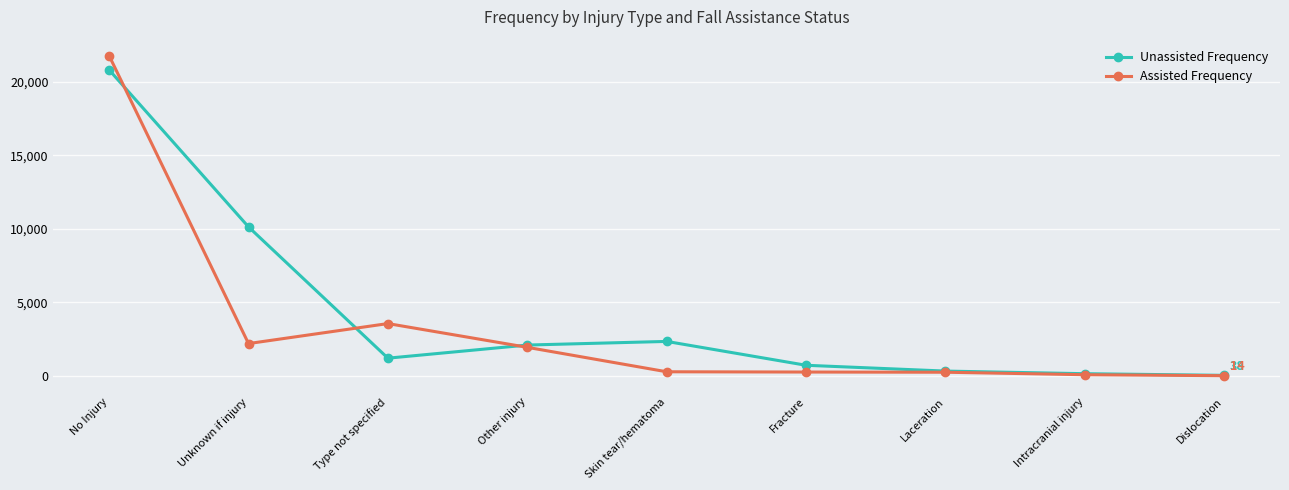

What is the lowest value of the Assisted Frequency series?

14